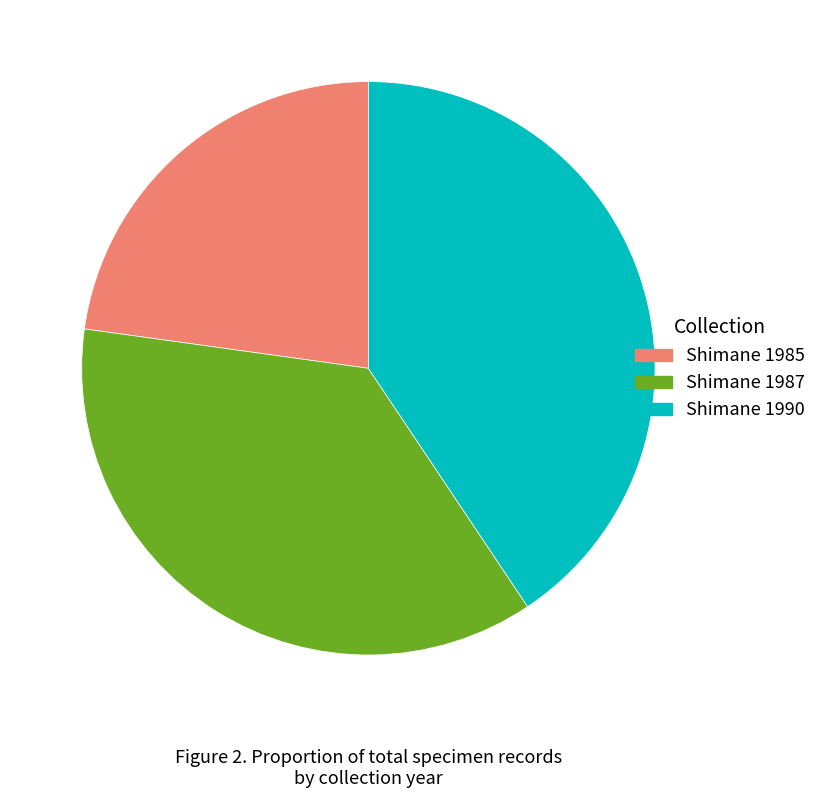

Which slice is the largest?

Shimane 1990